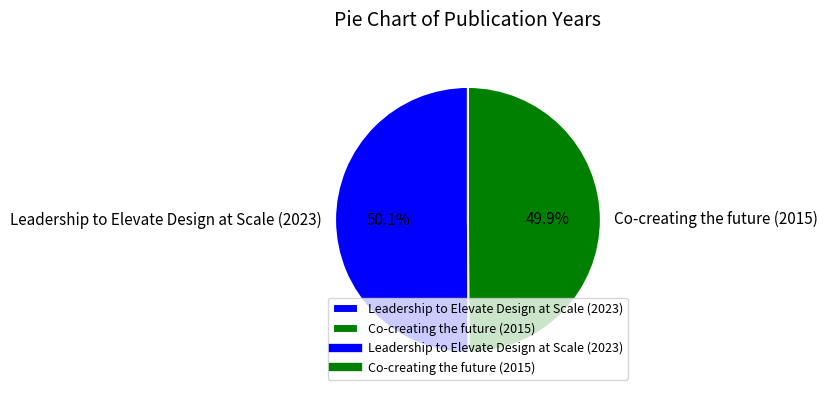

Does any single category account for the majority?

Yes